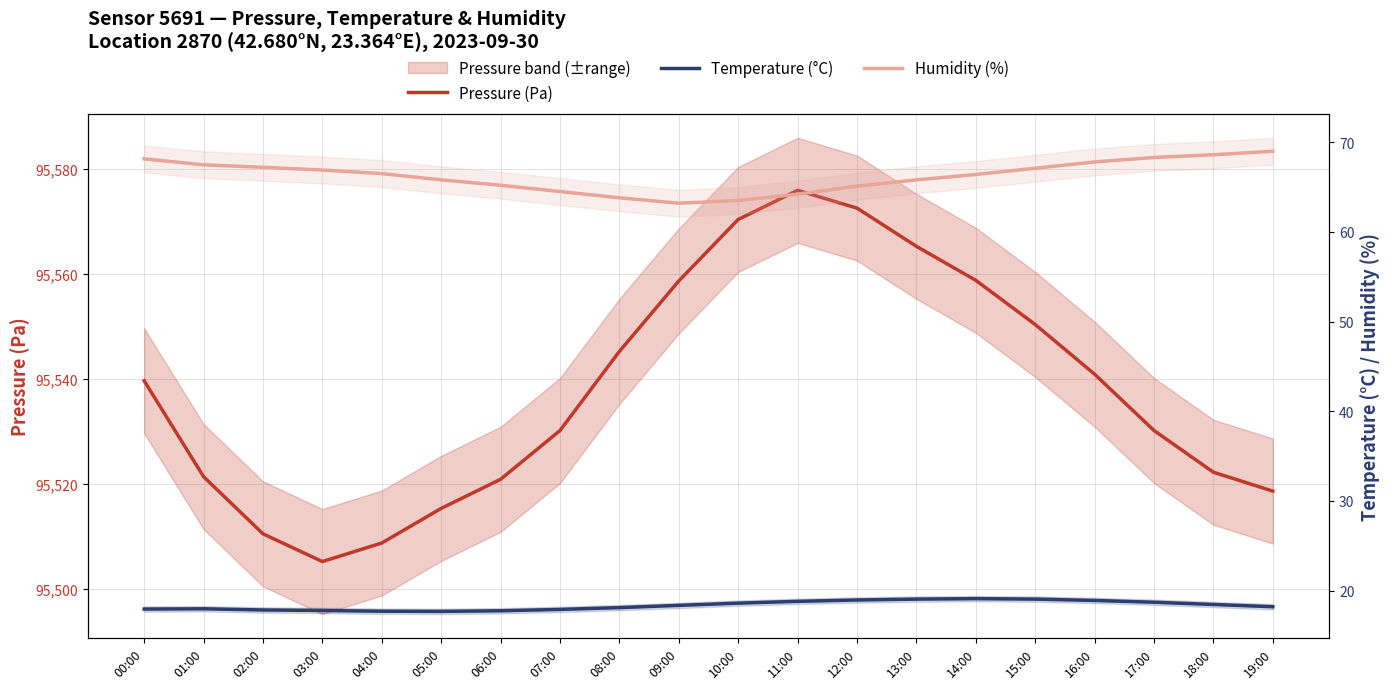

Reading left to right, what are all the values shown in this chart?

Pressure (Pa): 95539.6	95521.4	95510.5	95505.2	95508.8	95515.3	95520.9	95530.2	95545.2	95558.6	95570.3	95575.9	95572.5	95565.2	95558.8	95550.3	95540.9	95530.2	95522.2	95518.6
Temperature (°C): 17.9	18.0	17.8	17.8	17.7	17.7	17.8	17.9	18.1	18.4	18.6	18.8	18.9	19.1	19.1	19.1	18.9	18.7	18.4	18.2
Humidity (%): 68.1	67.5	67.2	66.9	66.5	65.8	65.2	64.5	63.8	63.2	63.5	64.2	65.1	65.8	66.4	67.1	67.8	68.3	68.6	69.0